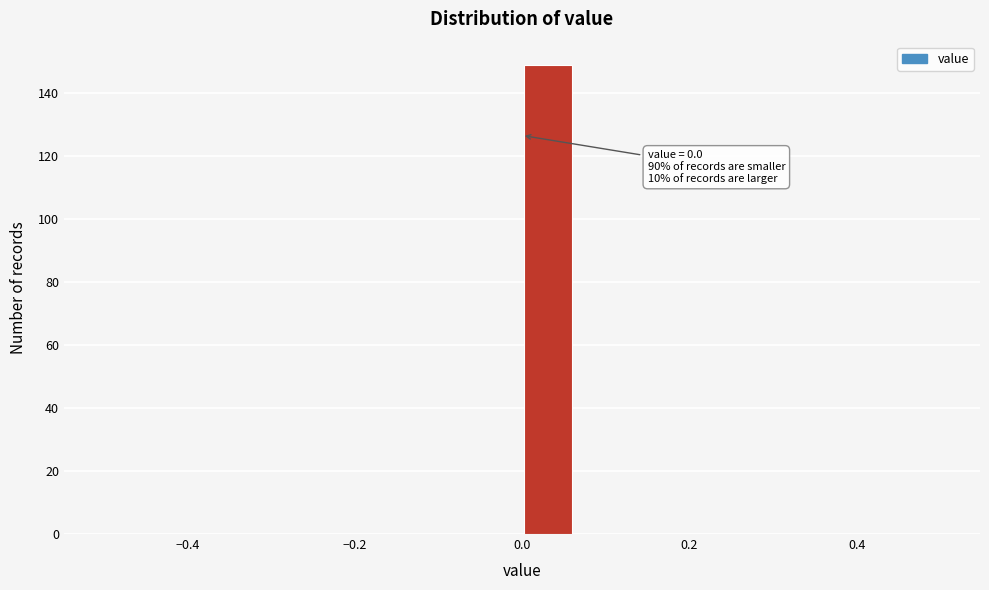

Around what value on the x-axis is the tallest bar? Give the approximate position of its centre, as read against the axis.

0.04